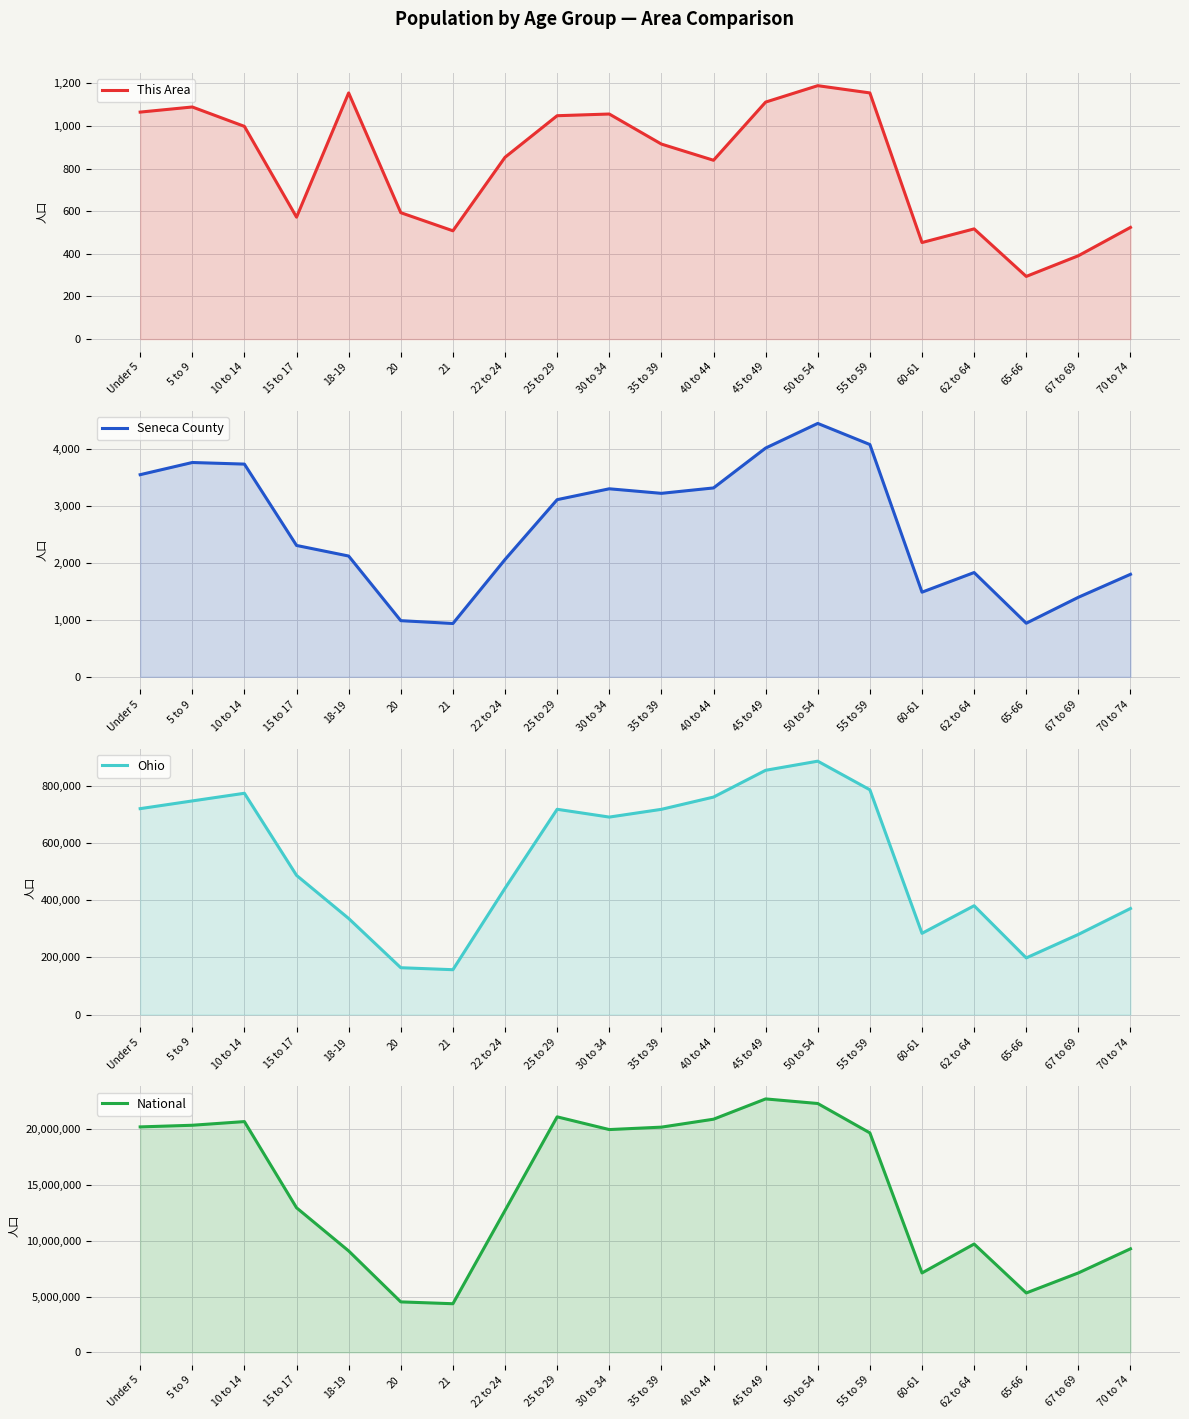

What is the label of the 1st point from the right?

70 to 74